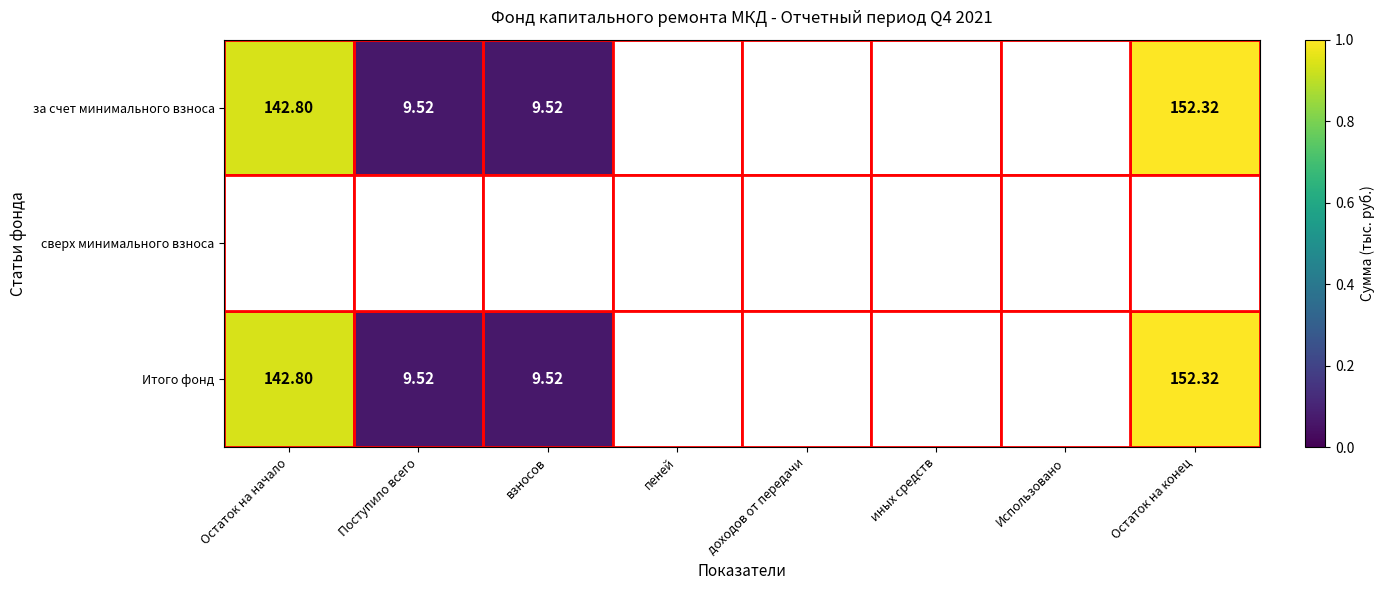

Which category has the lowest value in the сверх минимального взноса series?

Остаток на начало